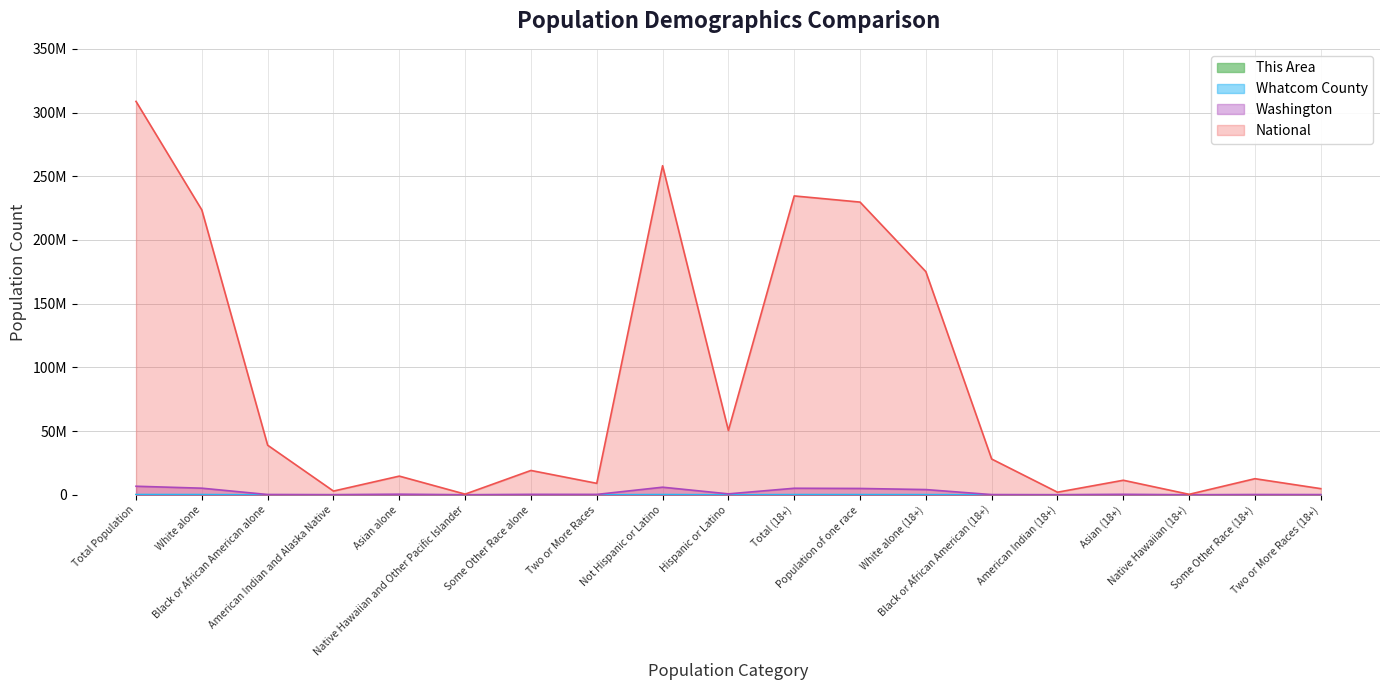

True or false: Washington and Whatcom County cross at least once.

False